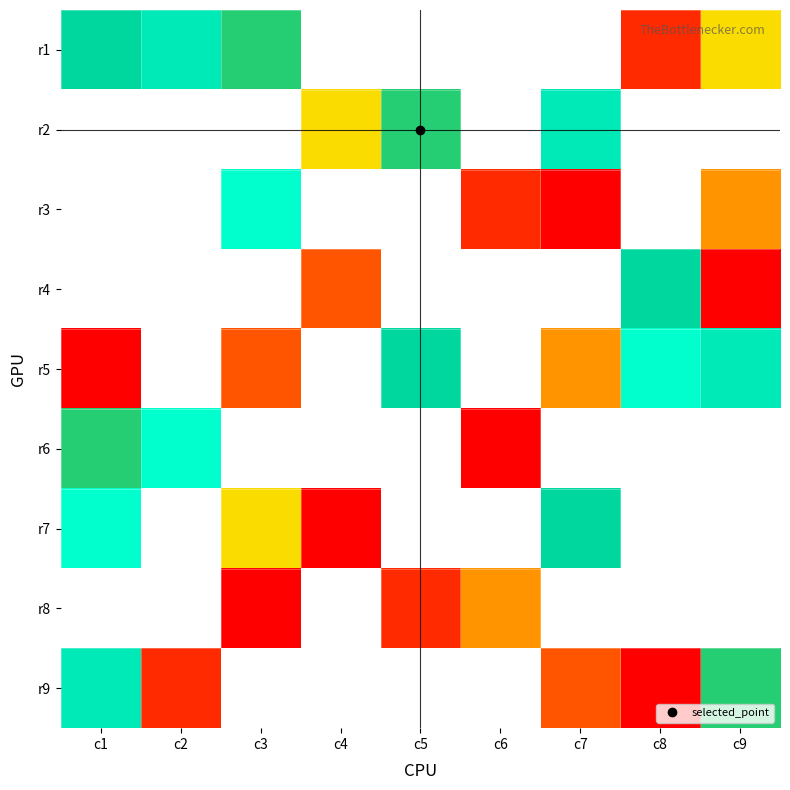

List the series in order of their overall mean, highest first.

r1, r2, r3, r4, r5, r6, r7, r8, r9